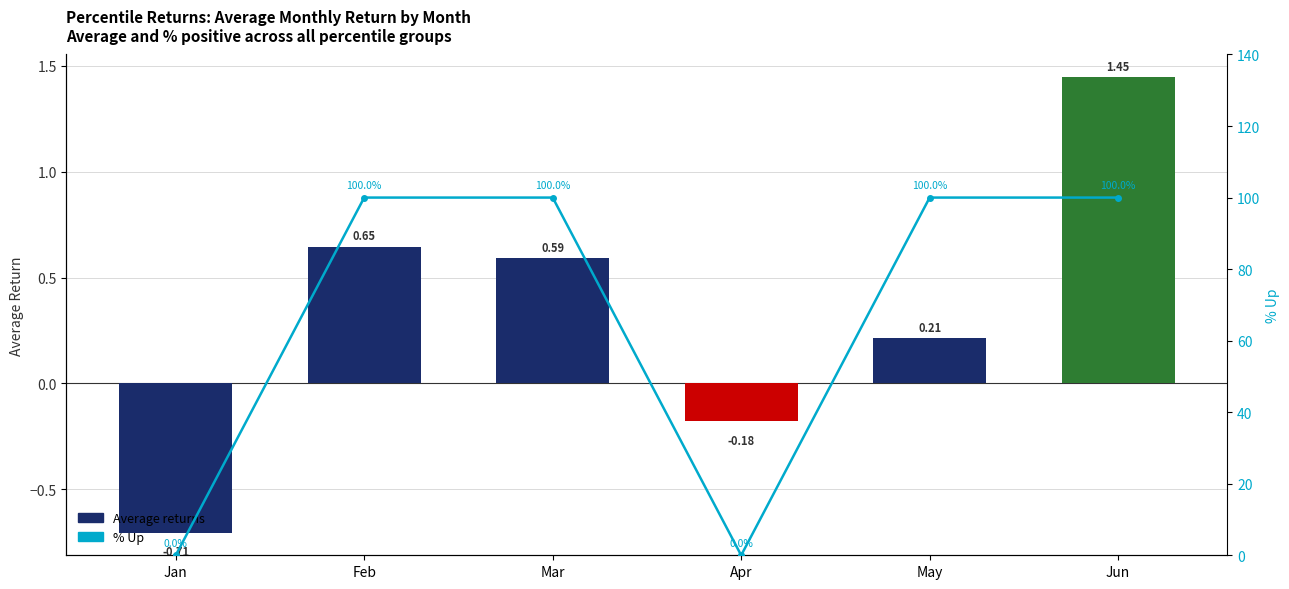

The Average returns series shows 0.6 at Mar. True or false?

True